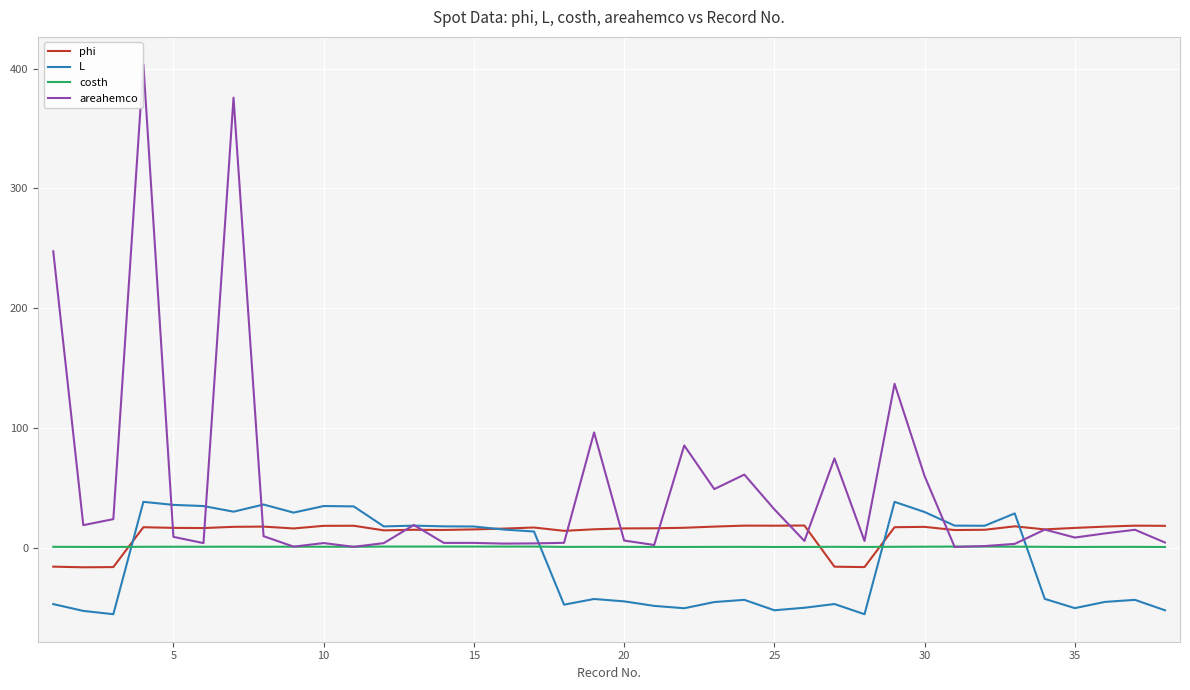

How many lines are shown in the chart?

4